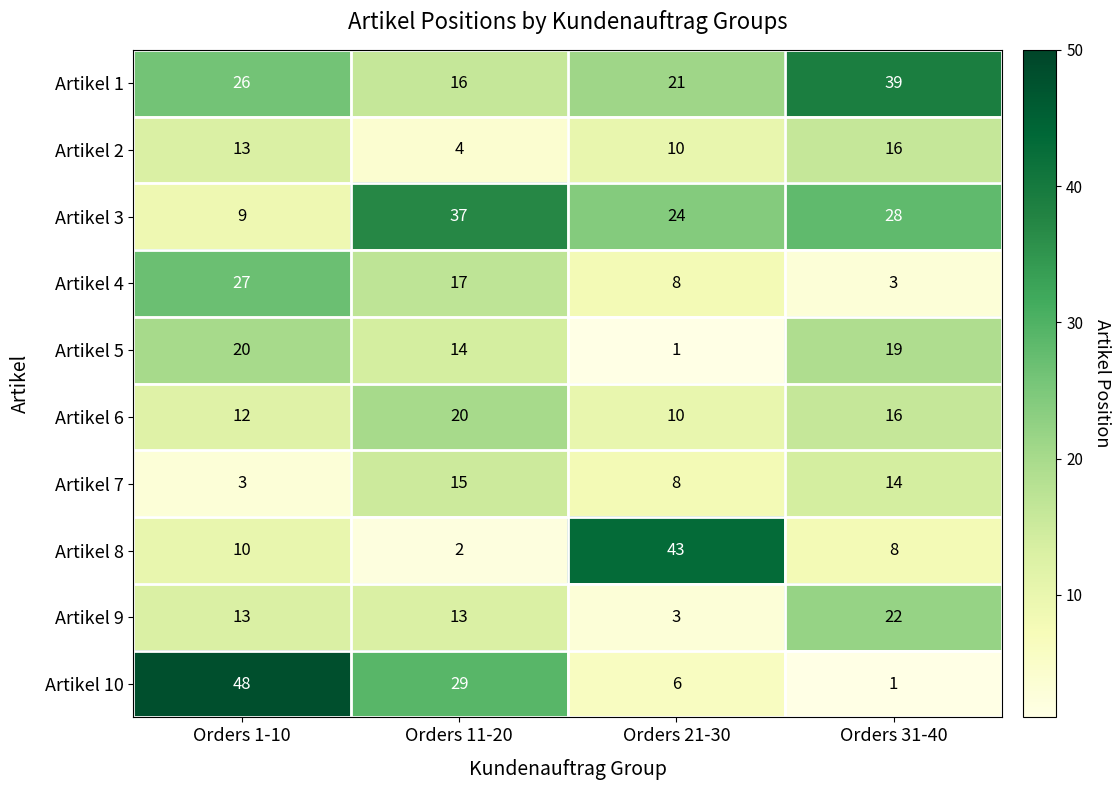

List the labels in order of Artikel 5 value, smallest first.

Orders 21-30, Orders 11-20, Orders 31-40, Orders 1-10